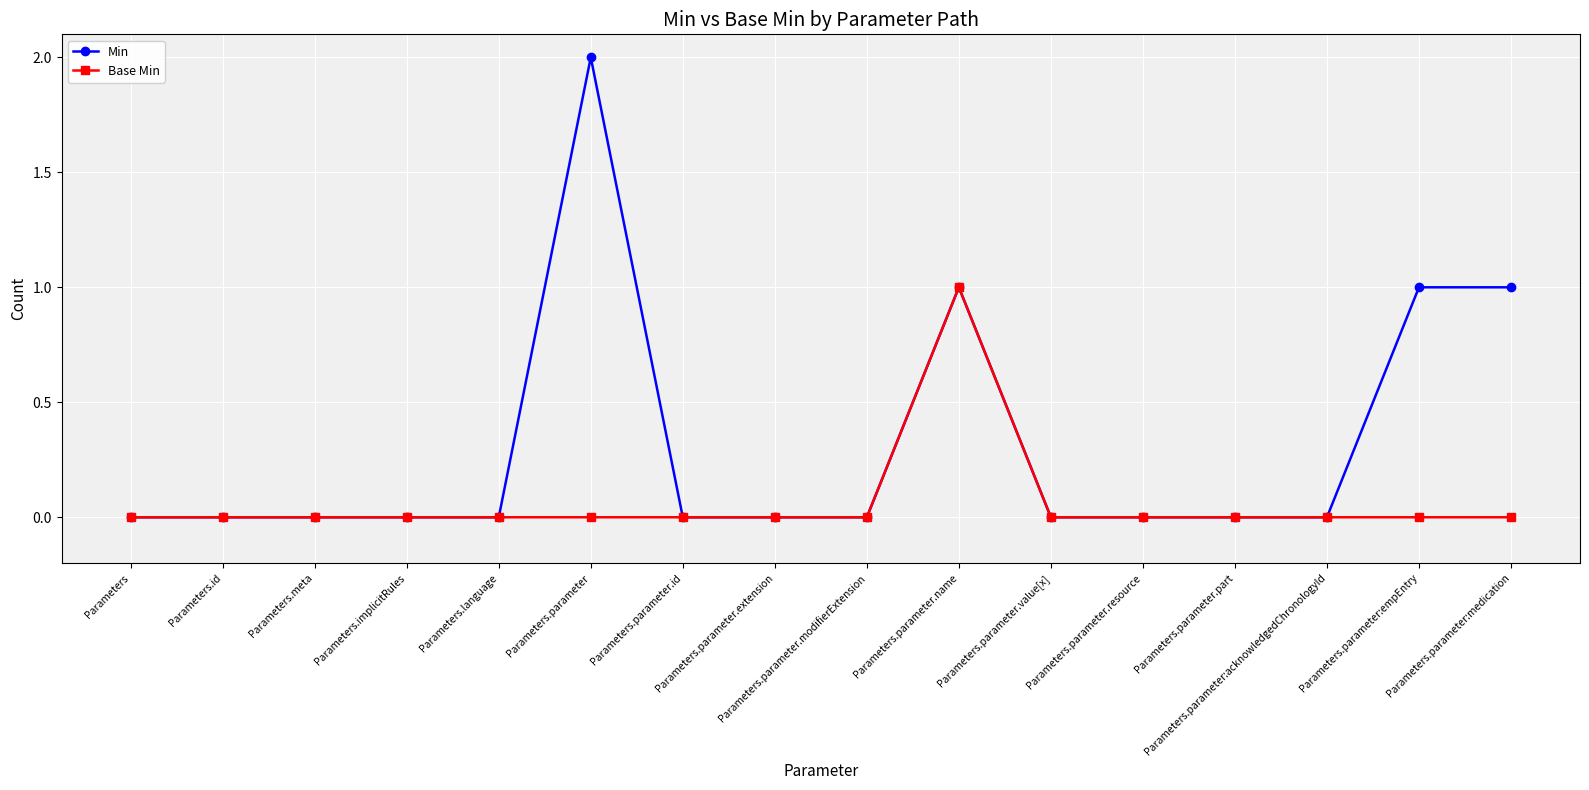

Which category has the highest value in the Base Min series?

Parameters.parameter.name